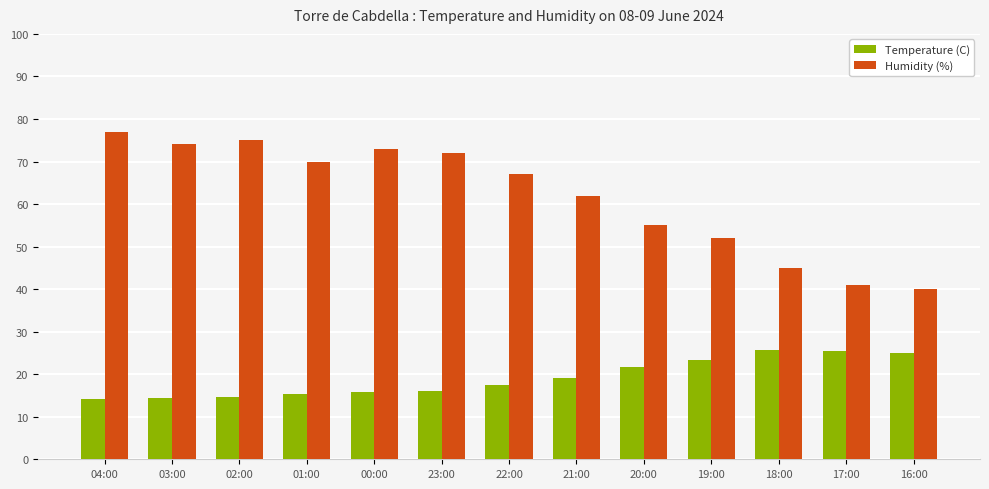

How many values in the Temperature (C) series are below 17?

6